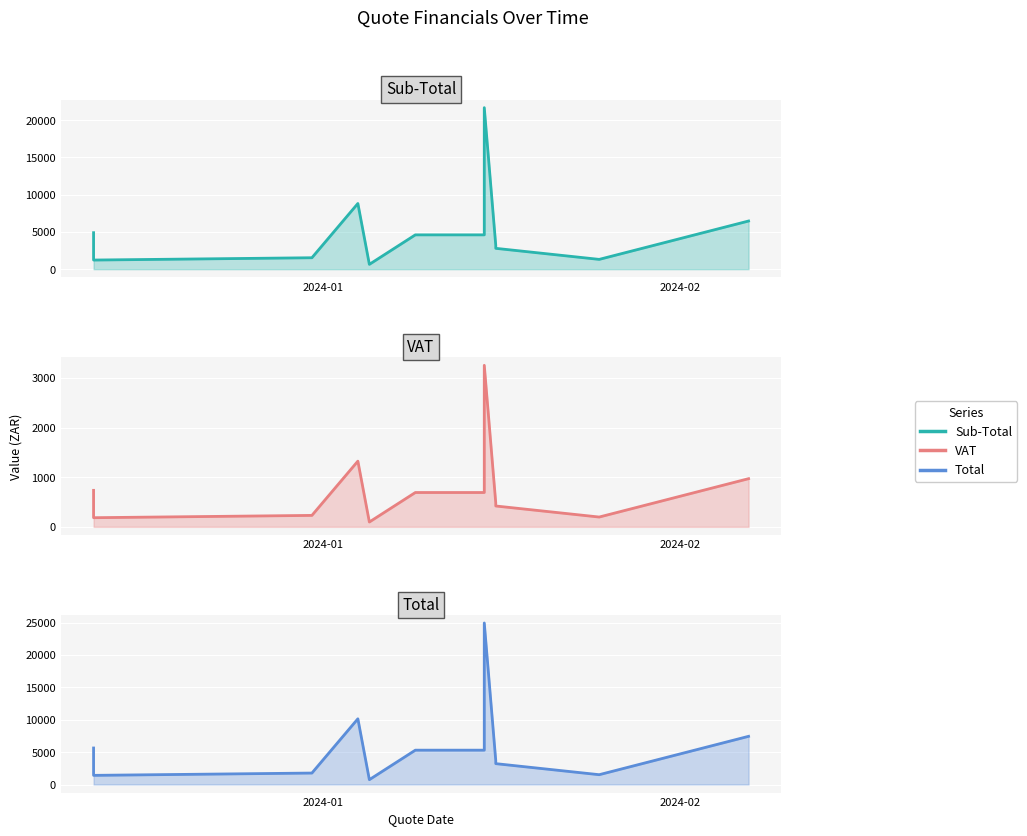

Rank the series by their average value, from highest to lowest.

Total, Sub-Total, VAT